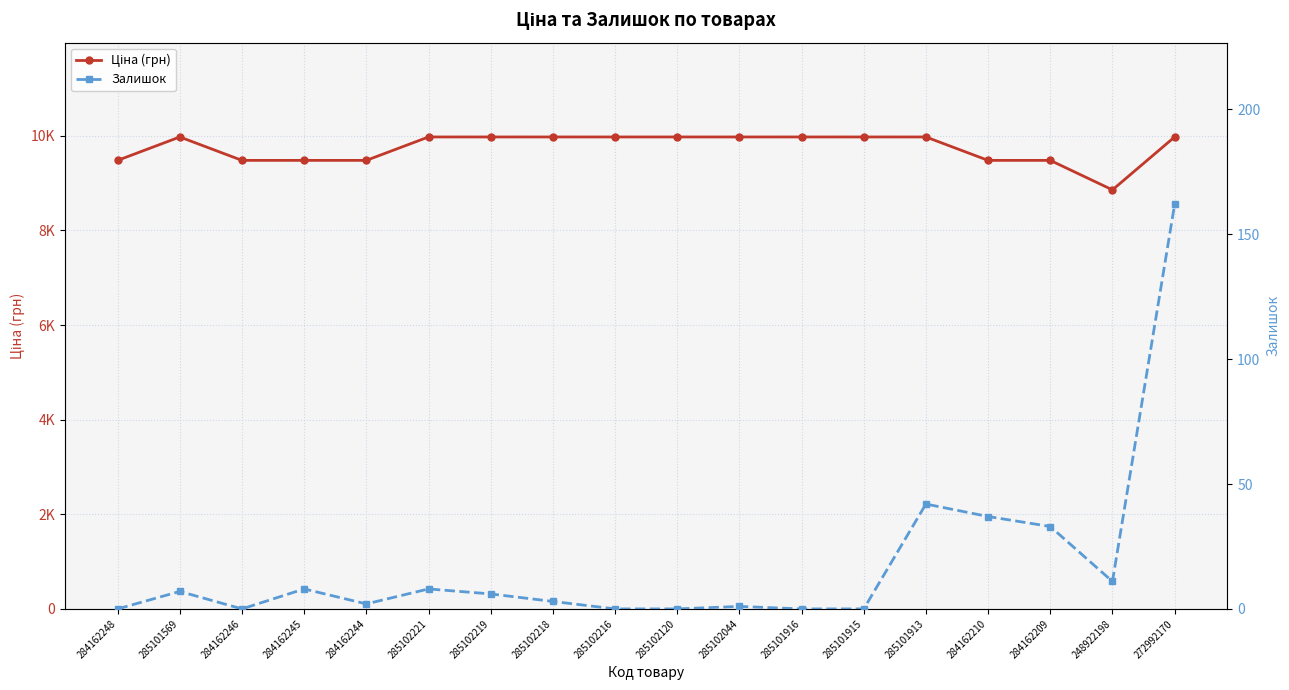

What is the sum of the Залишок values at 285102218 and 284162245?

11.0